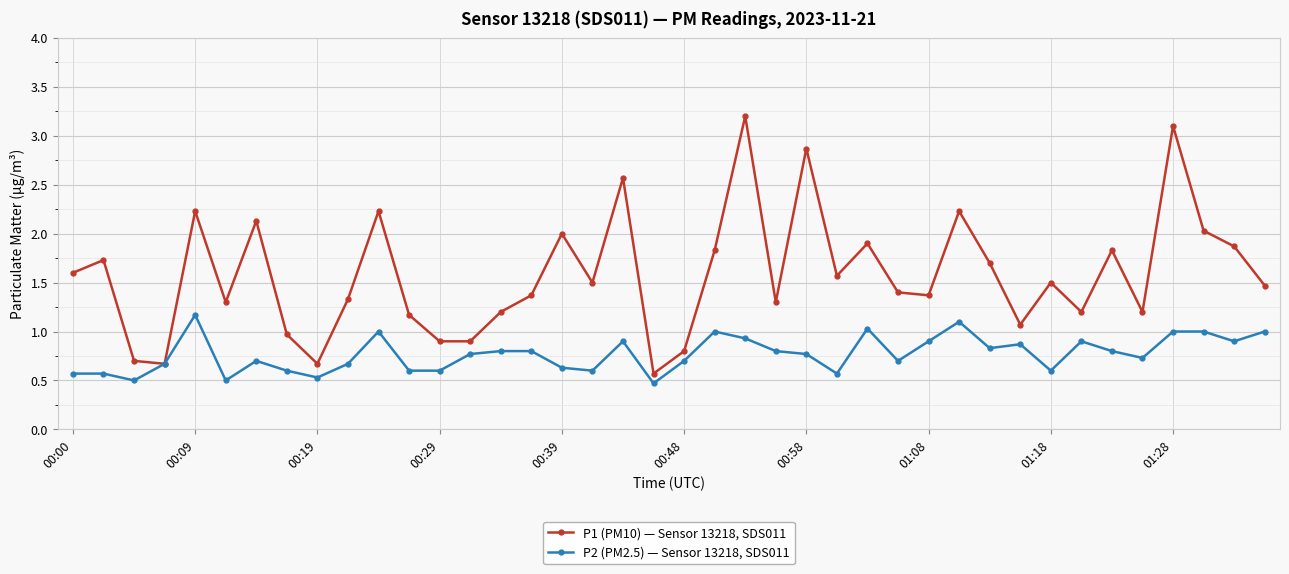

Which series has the widest spread of values?

P1 (PM10) — Sensor 13218, SDS011